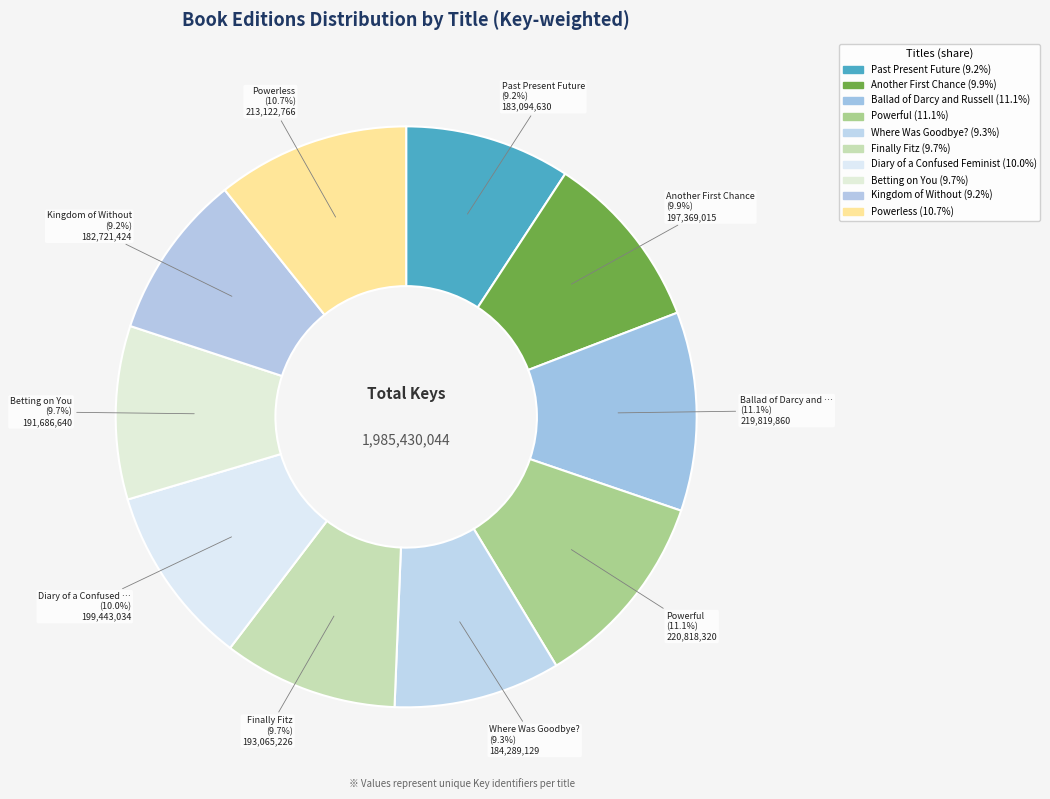

How many segments does this pie chart have?

10